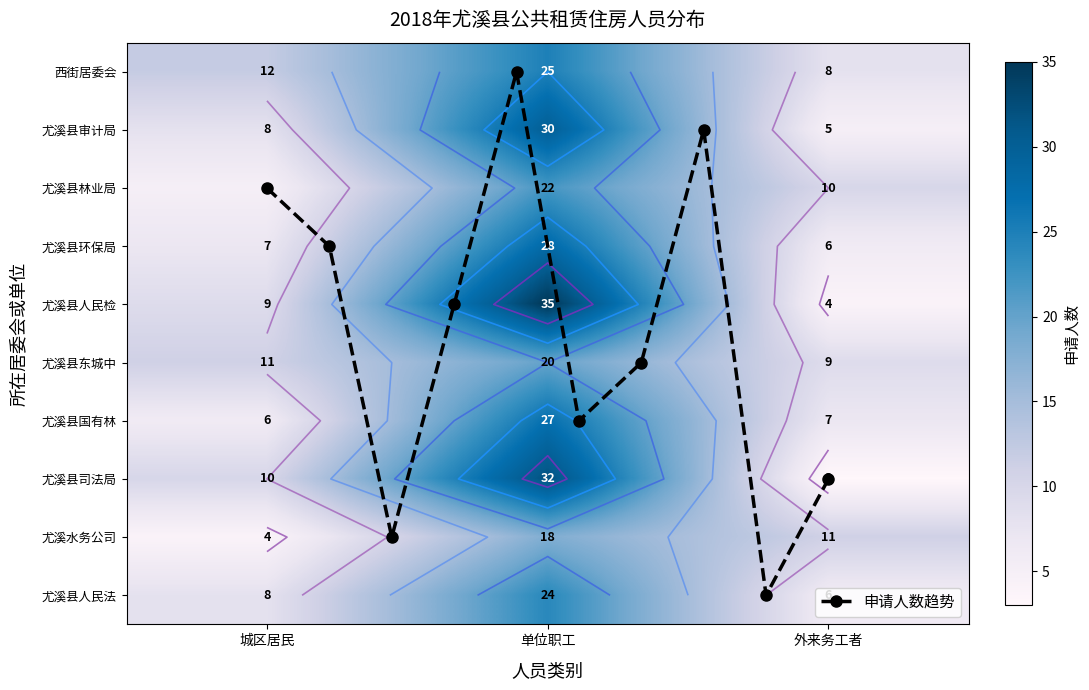

Which series changed the most between 西街居委会 and 尤溪县人民法院?

城区居民